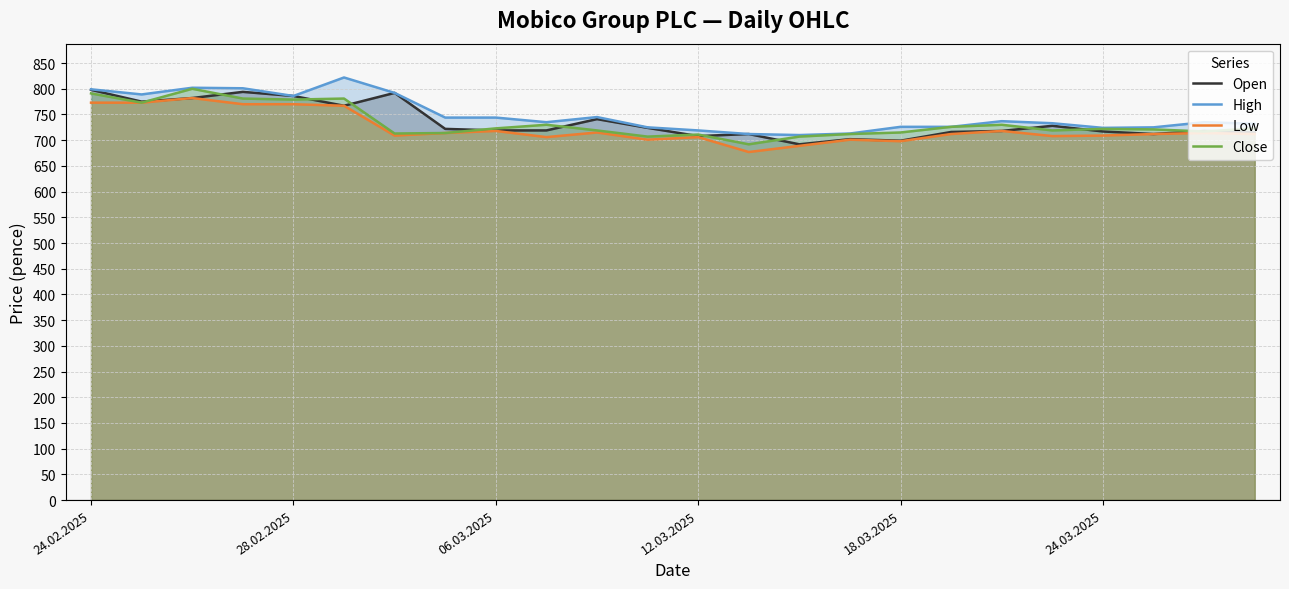

Which series has the largest range (max minus min)?

High